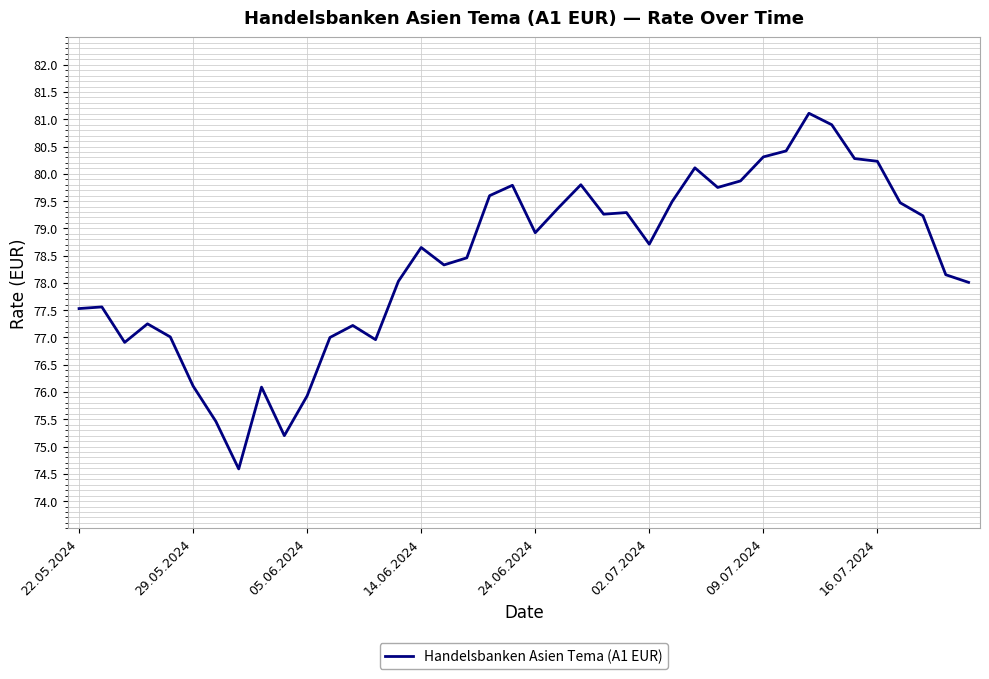

What is the greatest value displayed?

81.1